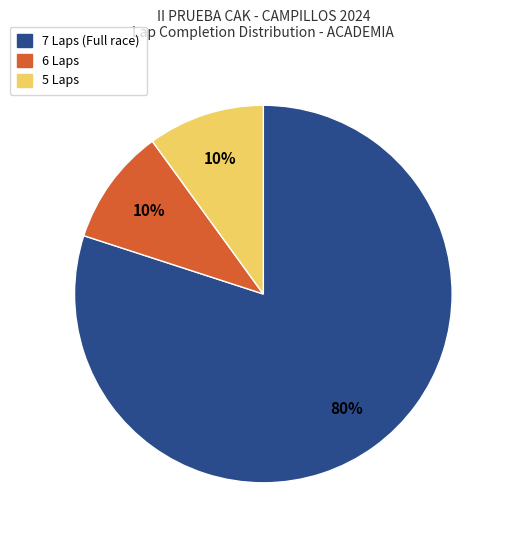

How many segments does this pie chart have?

3